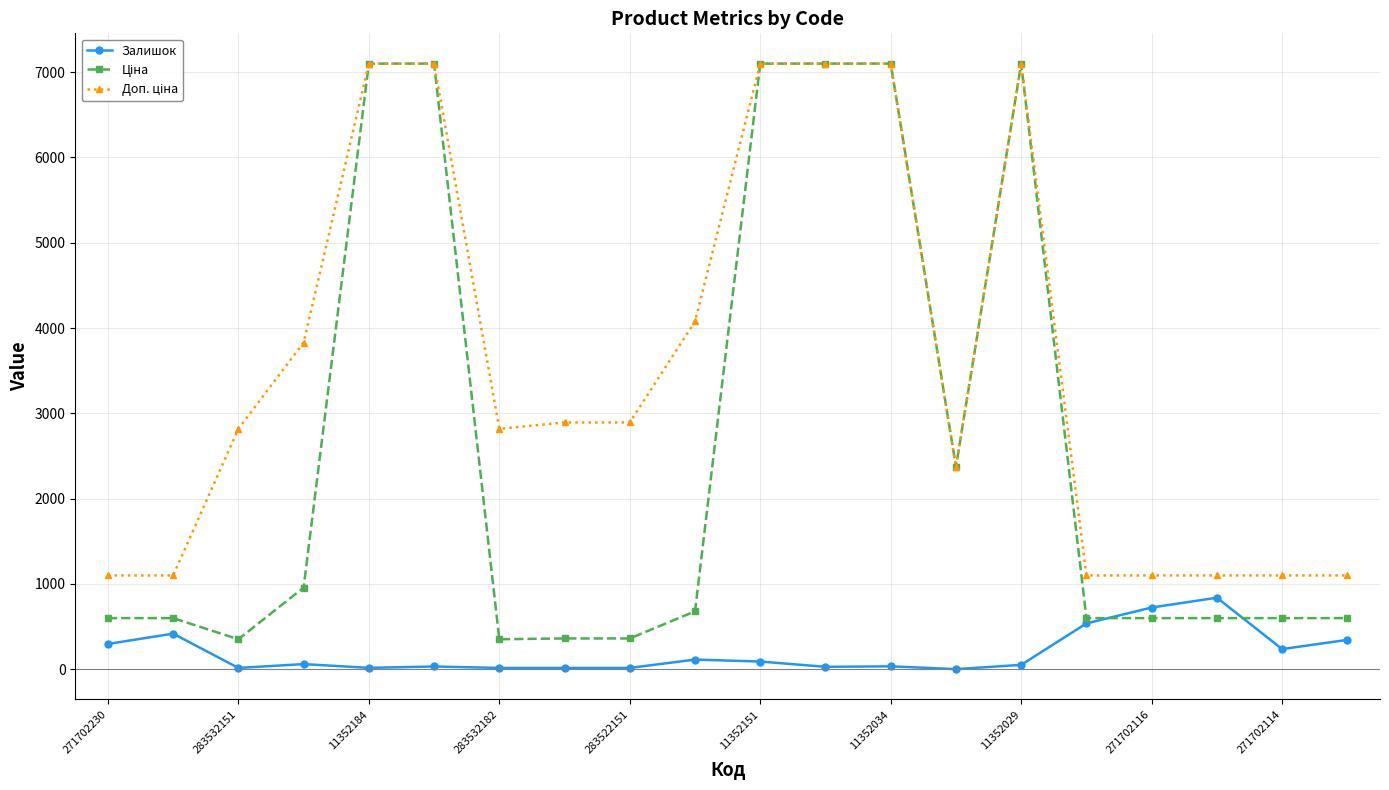

What is the maximum value shown in the chart?

7098.8